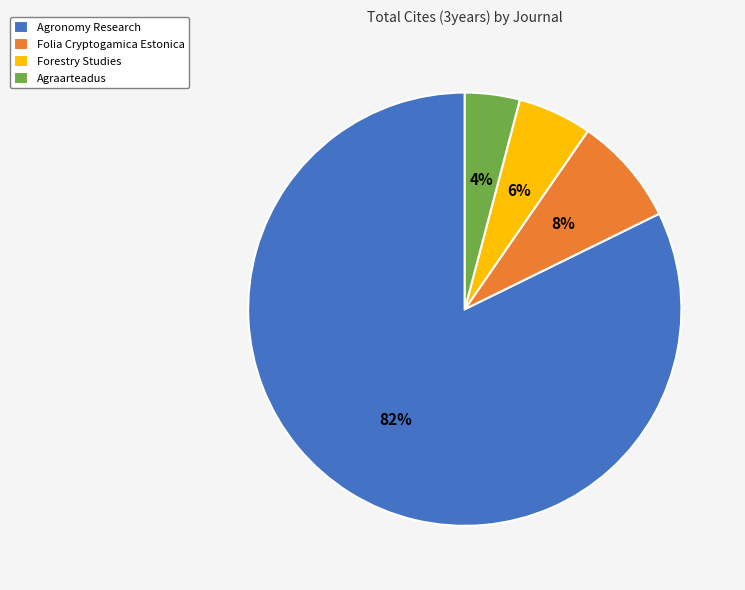

The Folia Cryptogamica Estonica slice represents 2% of the pie. True or false?

False